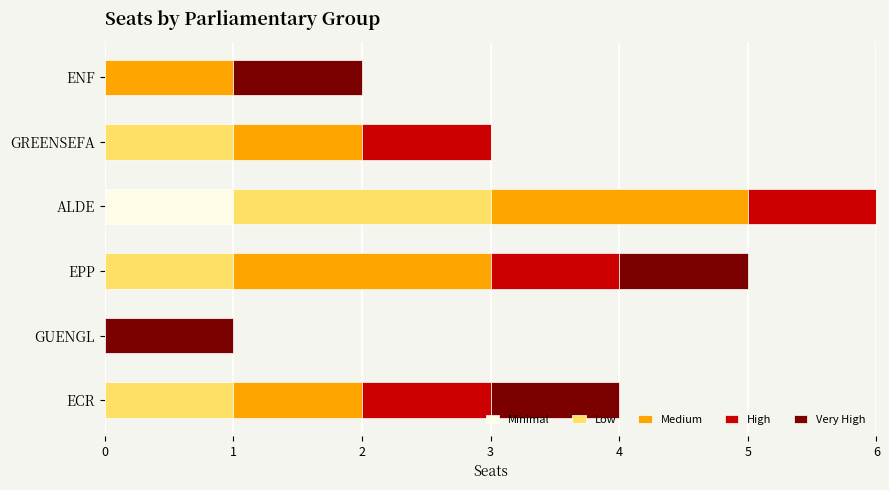

What are all the series names shown in the legend?

Minimal, Low, Medium, High, Very High